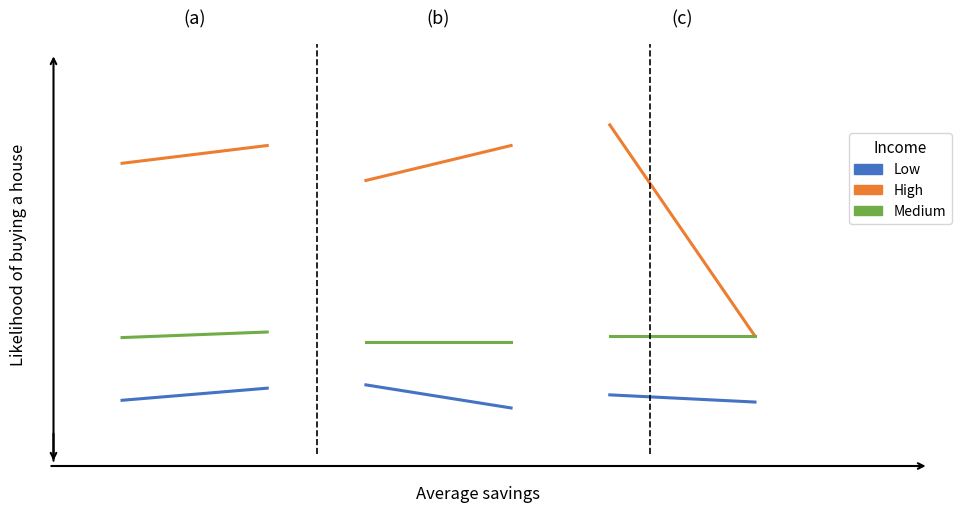

Between 0.0 and 0.2, which series saw the biggest shift?

High